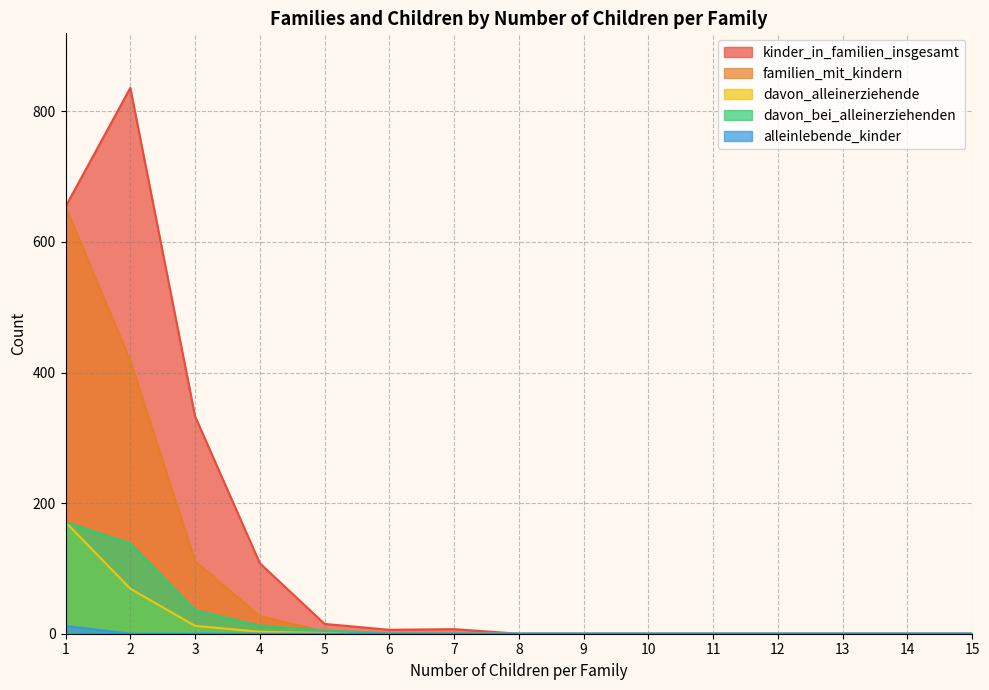

True or false: alleinlebende_kinder has more than 2 points higher than both neighbors.

False